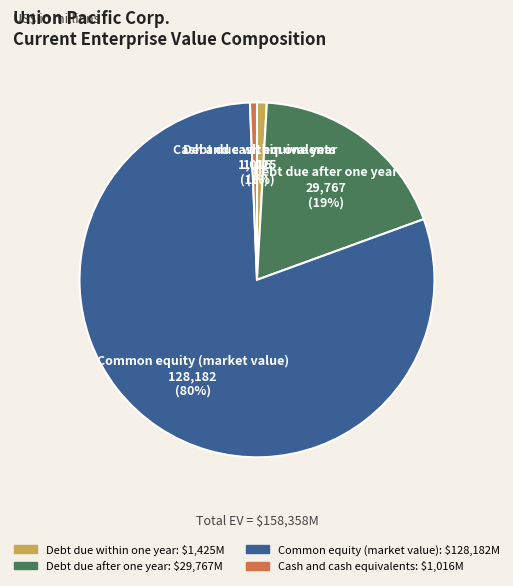

To the nearest percent, what percentage of the pie is Debt due within one year?

1%